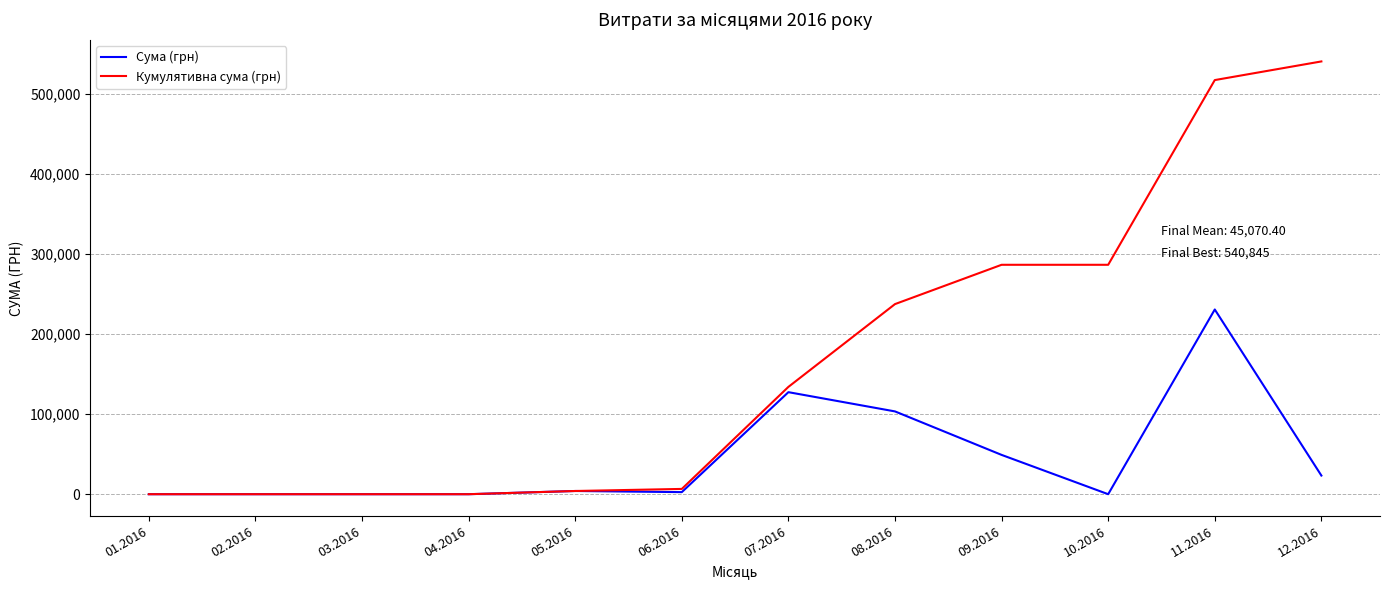

Which label corresponds to the largest value in the chart?

12.2016